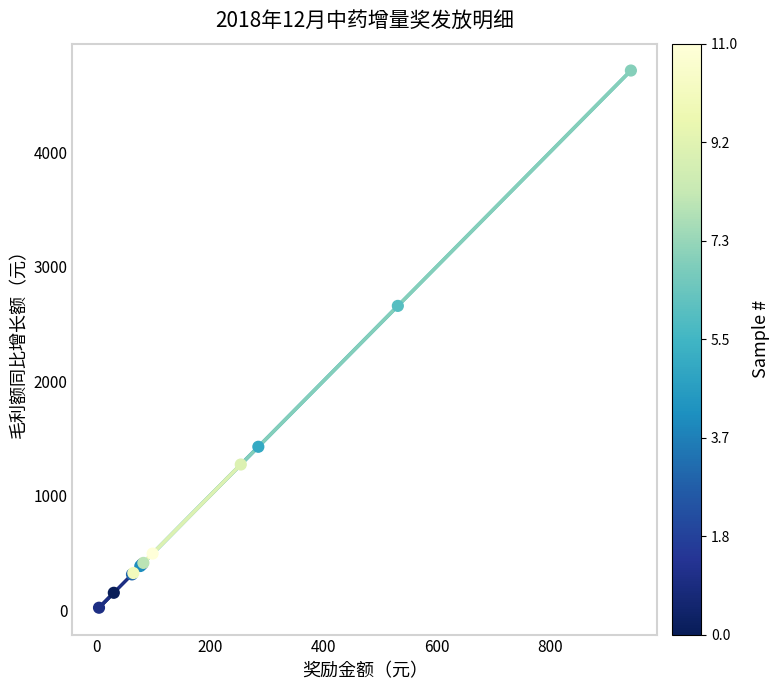

What Y value in the scatter plot is closest to 2368?

2658.7